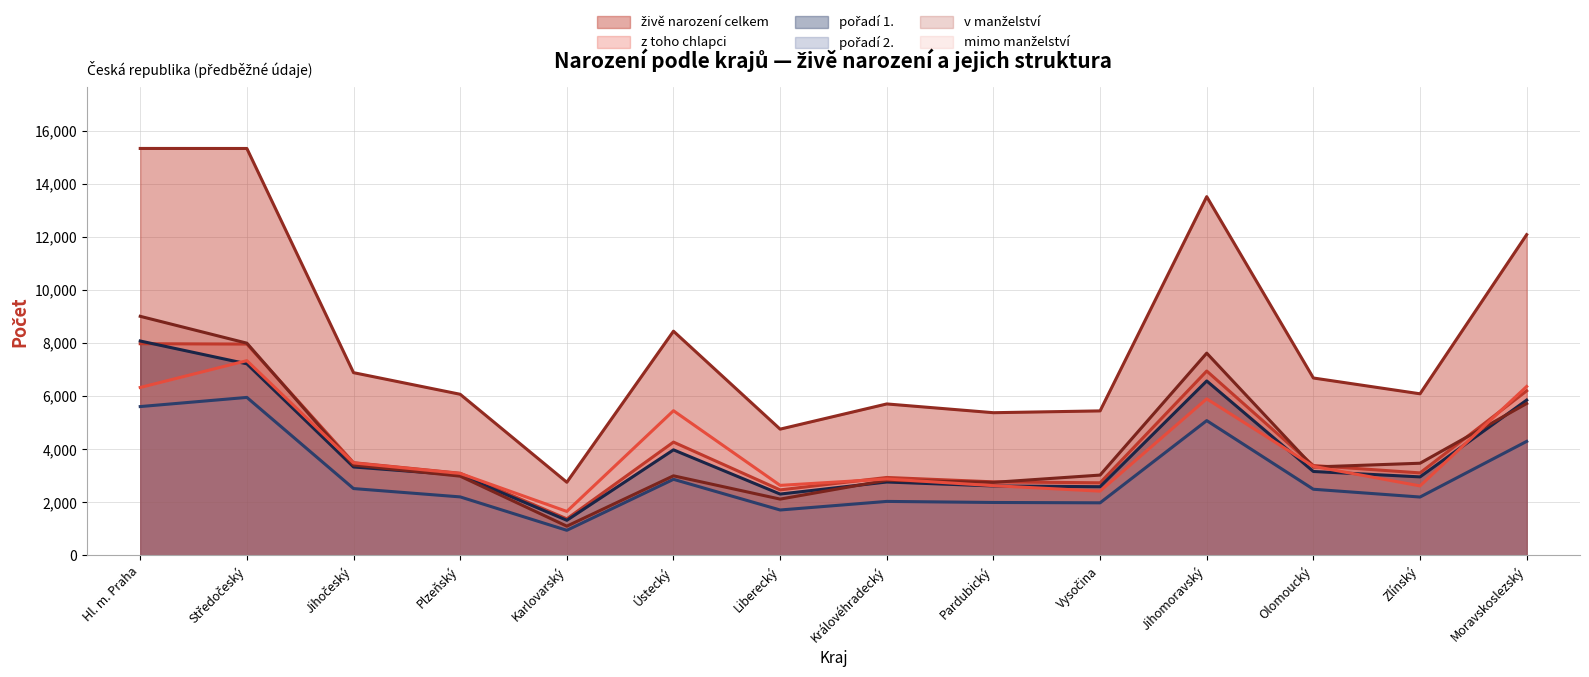

The value of v manželství at Karlovarský is 1606. True or false?

False